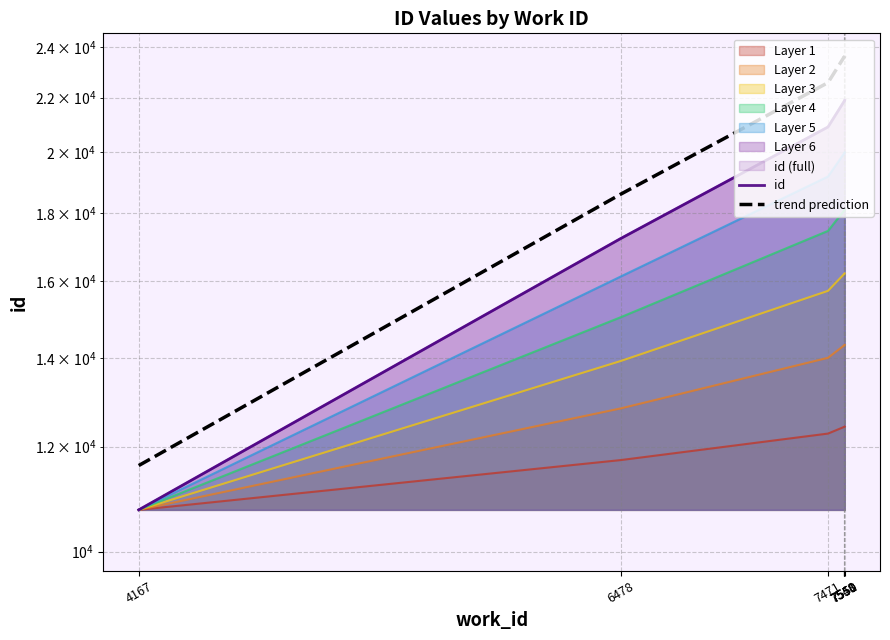

The trend prediction series shows 11611.1 at 4167. True or false?

True